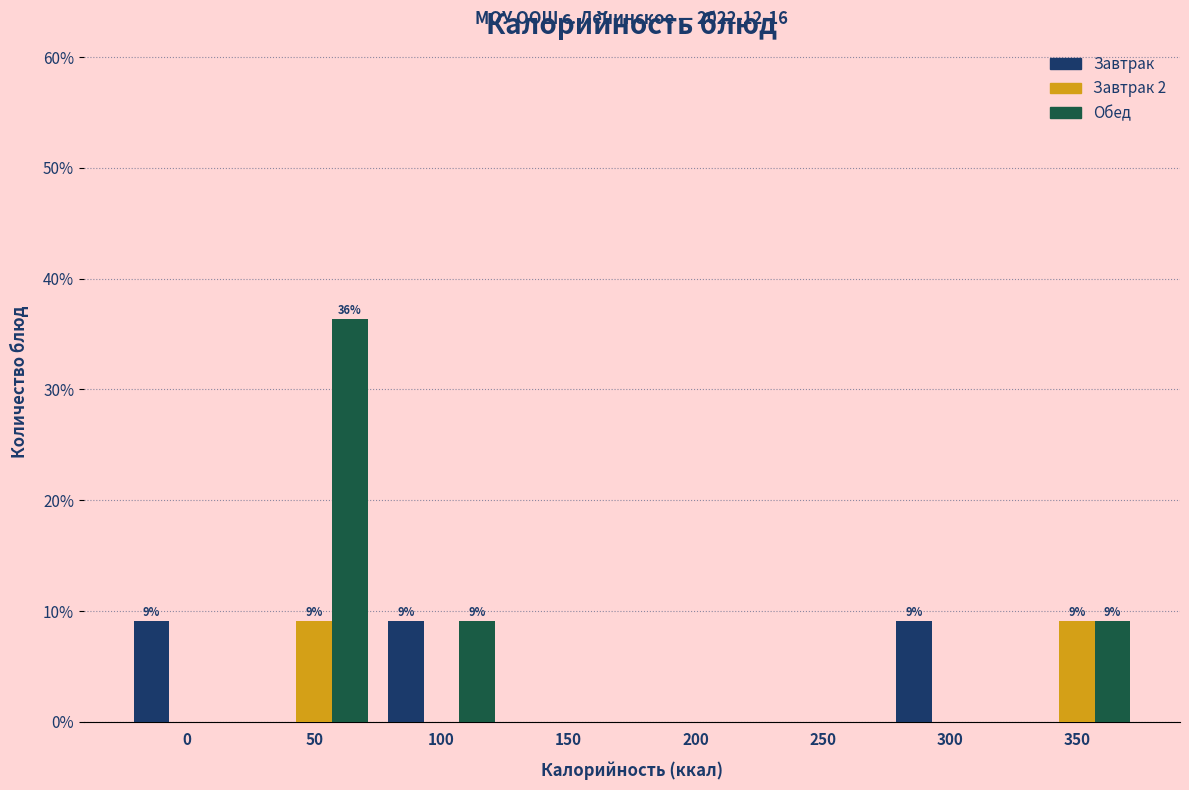

Reading right to left, what are all the values shown in this chart?

Завтрак: 350=0.0	300=9.1	250=0.0	200=0.0	150=0.0	100=9.1	50=0.0	0=9.1
Завтрак 2: 350=9.1	300=0.0	250=0.0	200=0.0	150=0.0	100=0.0	50=9.1	0=0.0
Обед: 350=9.1	300=0.0	250=0.0	200=0.0	150=0.0	100=9.1	50=36.4	0=0.0